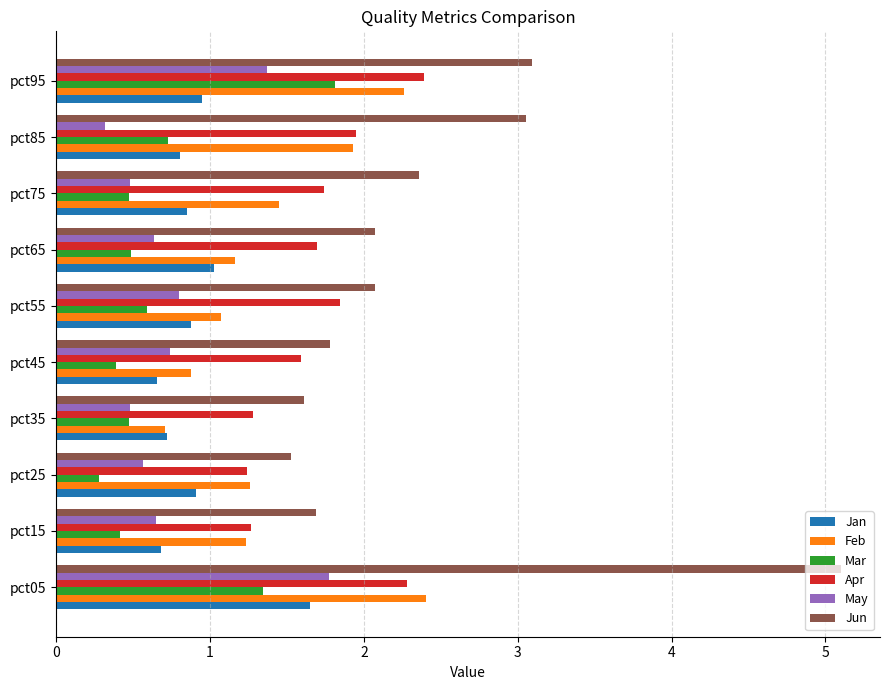

What is the spread (max minus min) of values at pct35?

1.1